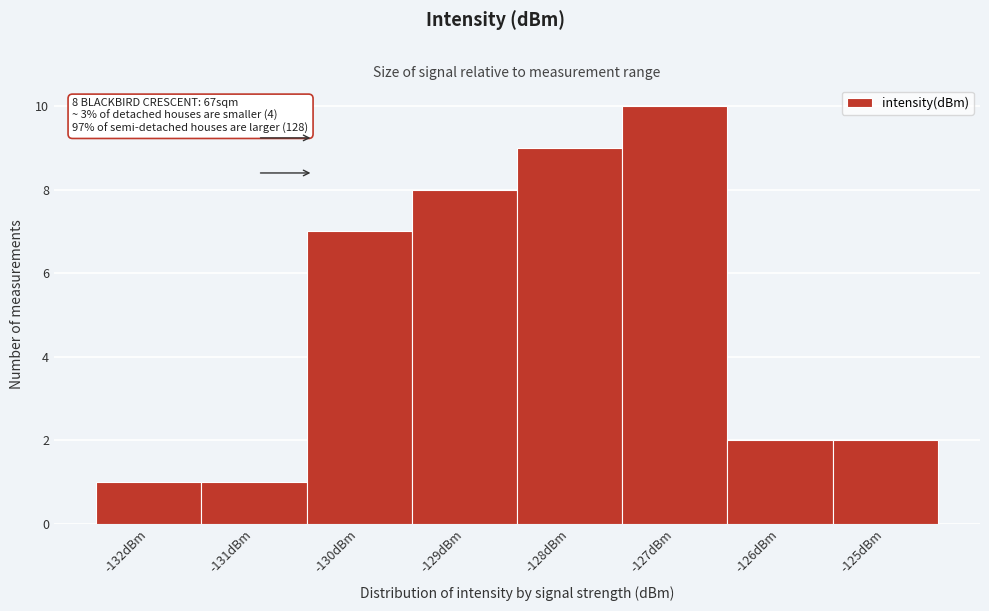

Reading left to right, list all the values displayed in this chart.

1	1	7	8	9	10	2	2